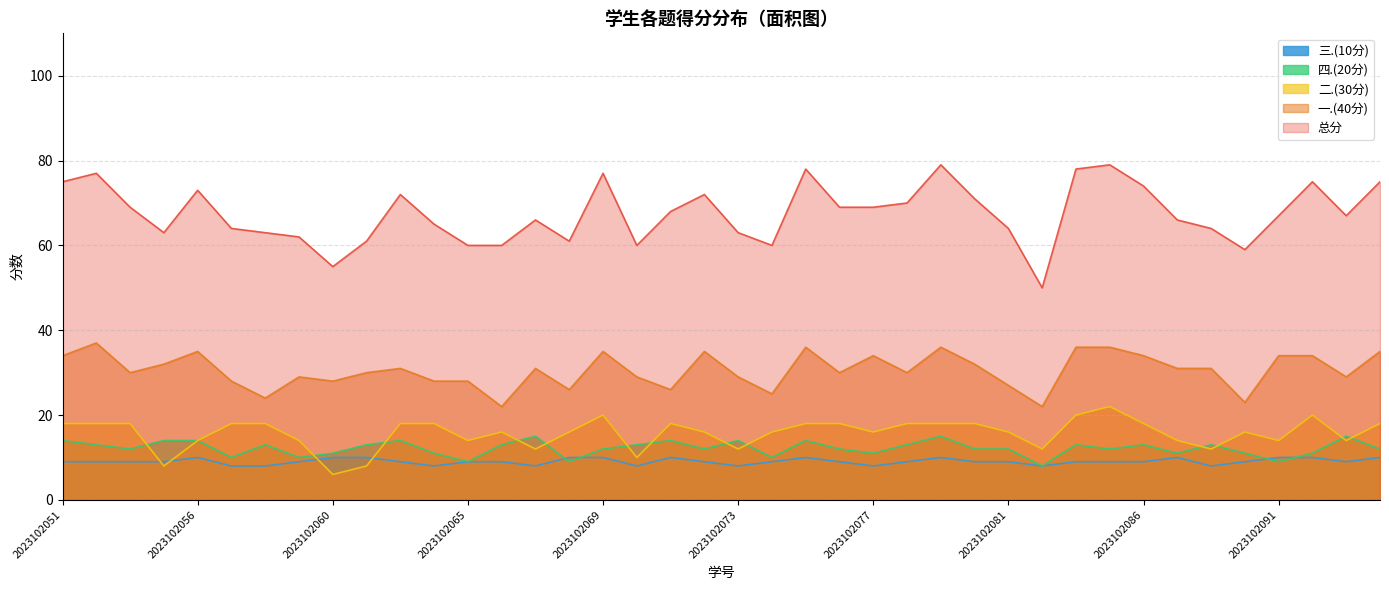

What is the lowest value of the 四.(20分) series?

8